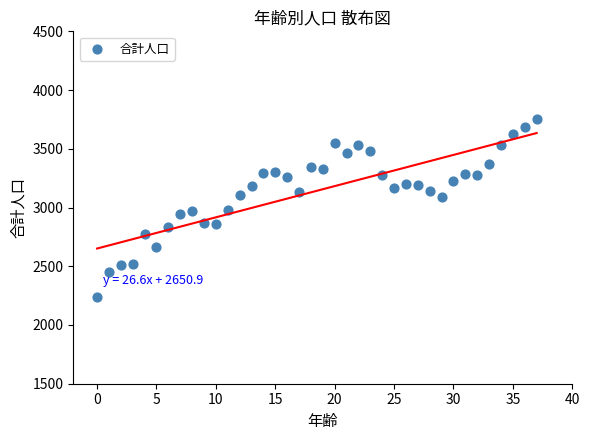

What is the range of Y values (max minus min)?

1516